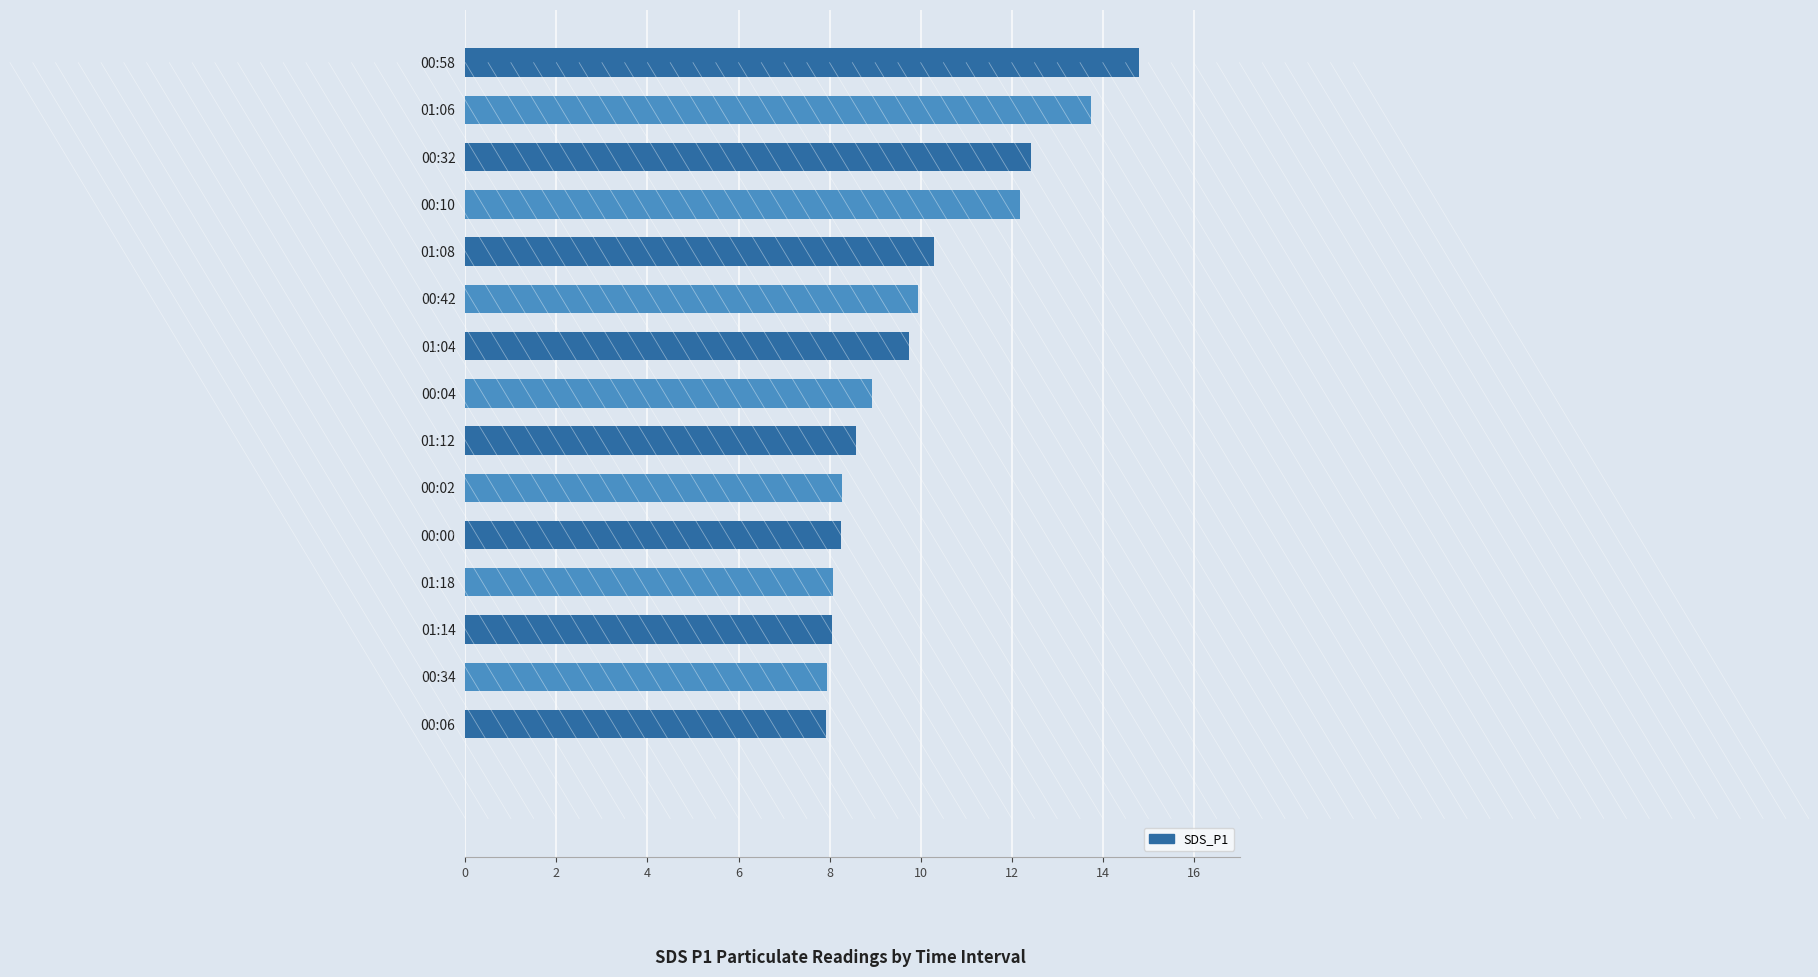

Between 01:06 and 00:42, which is larger?

01:06